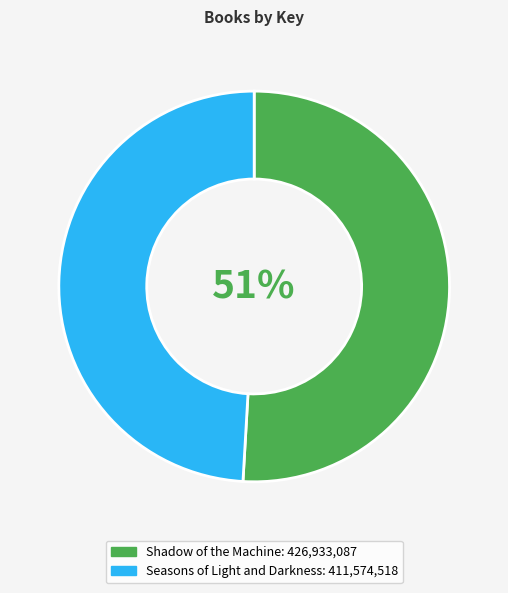

Rank the categories by value from highest to lowest.

Shadow of the Machine, Seasons of Light and Darkness